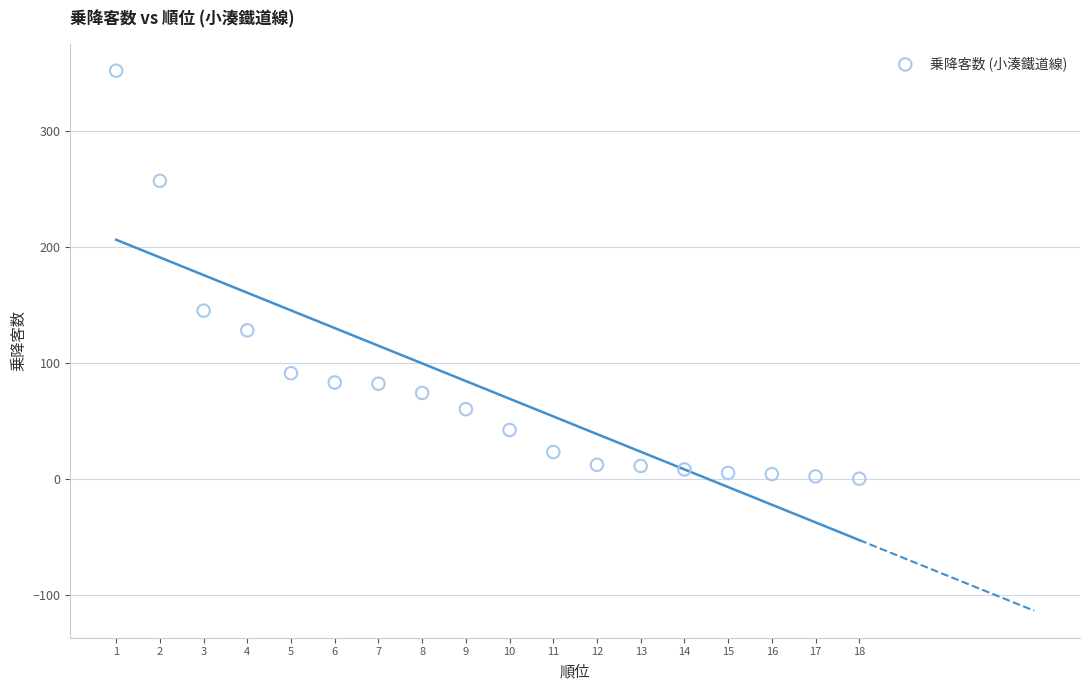

What is the range of Y values (max minus min)?

352